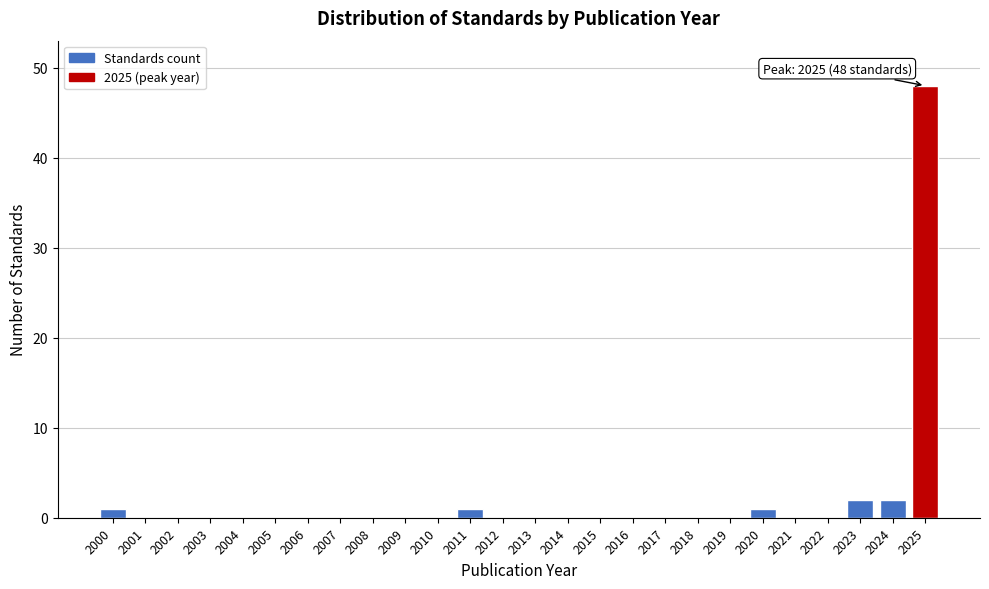

Reading left to right, list all the values displayed in this chart.

2000=1	2001=0	2002=0	2003=0	2004=0	2005=0	2006=0	2007=0	2008=0	2009=0	2010=0	2011=1	2012=0	2013=0	2014=0	2015=0	2016=0	2017=0	2018=0	2019=0	2020=1	2021=0	2022=0	2023=2	2024=2	2025=48